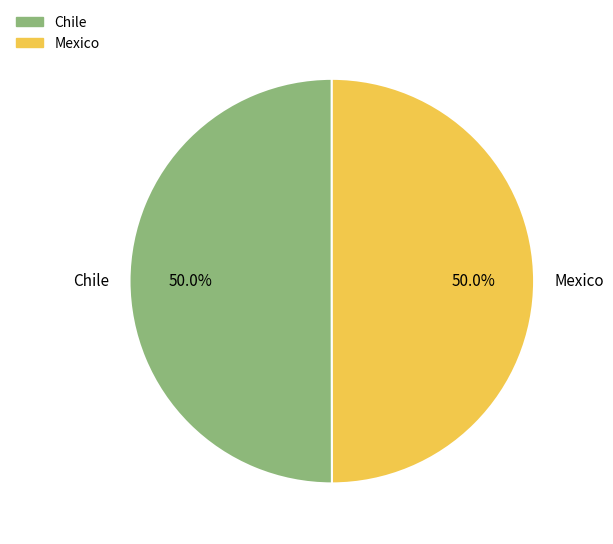

What is the ratio of the value at Chile to the value at Mexico?

1.0